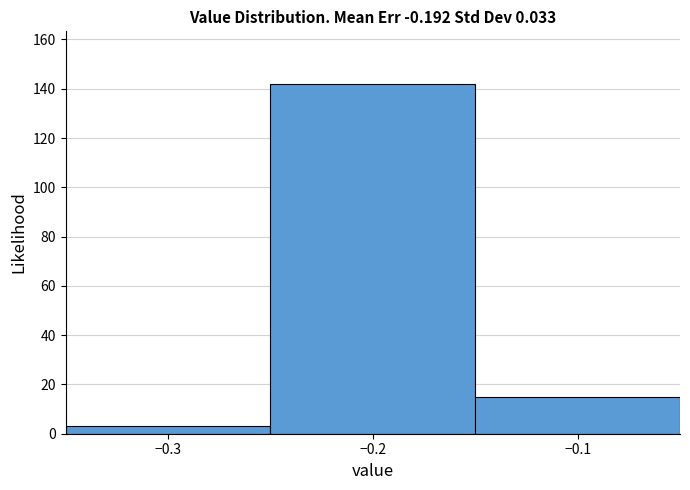

Reading left to right, list every bar in this chart as the range it spans on the x-axis followed by its height. The values are not printed on the chart, so give them approximately, as read against the axis.

-0.35 to -0.25: 4
-0.25 to -0.15: 142
-0.15 to -0.05: 16